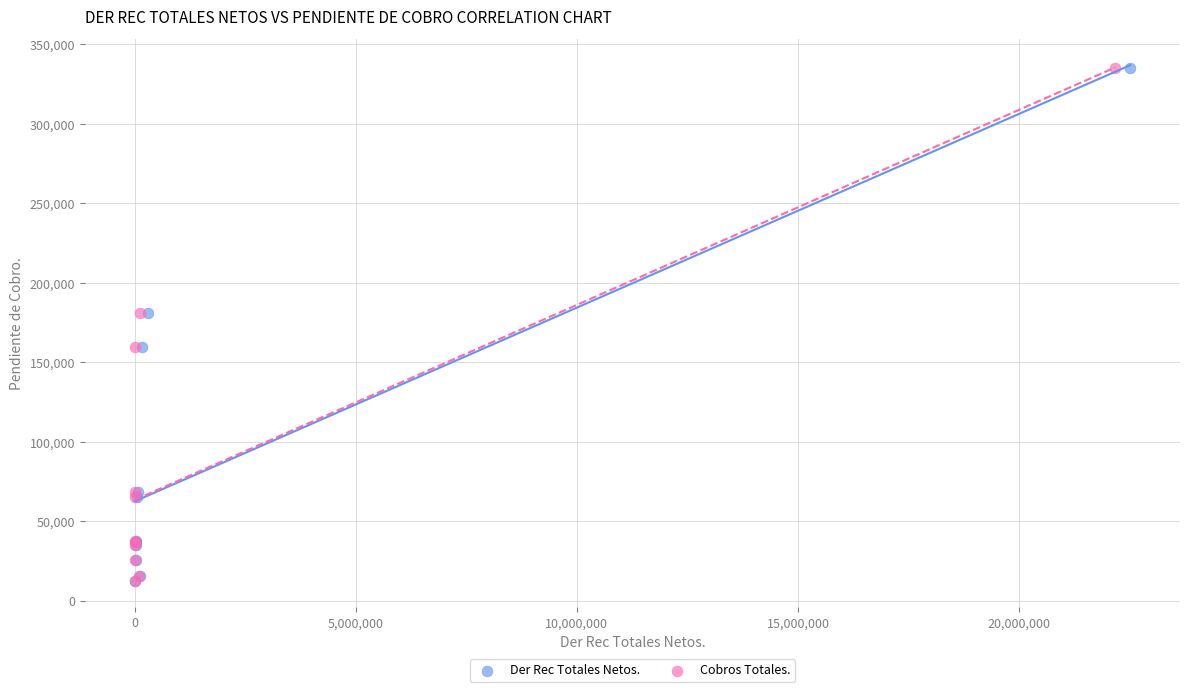

What are all the series names shown in the legend?

Der Rec Totales Netos., Cobros Totales.